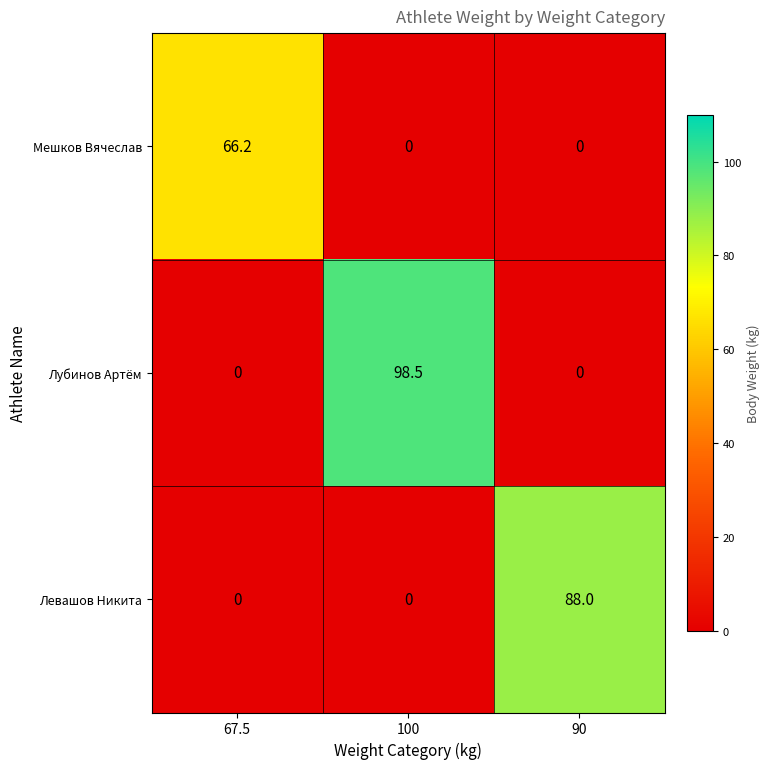

Reading right to left, extract all data points from this chart.

Мешков Вячеслав: 90=0.0	100=0.0	67.5=66.2
Лубинов Артём: 90=0.0	100=98.5	67.5=0.0
Левашов Никита: 90=88.0	100=0.0	67.5=0.0